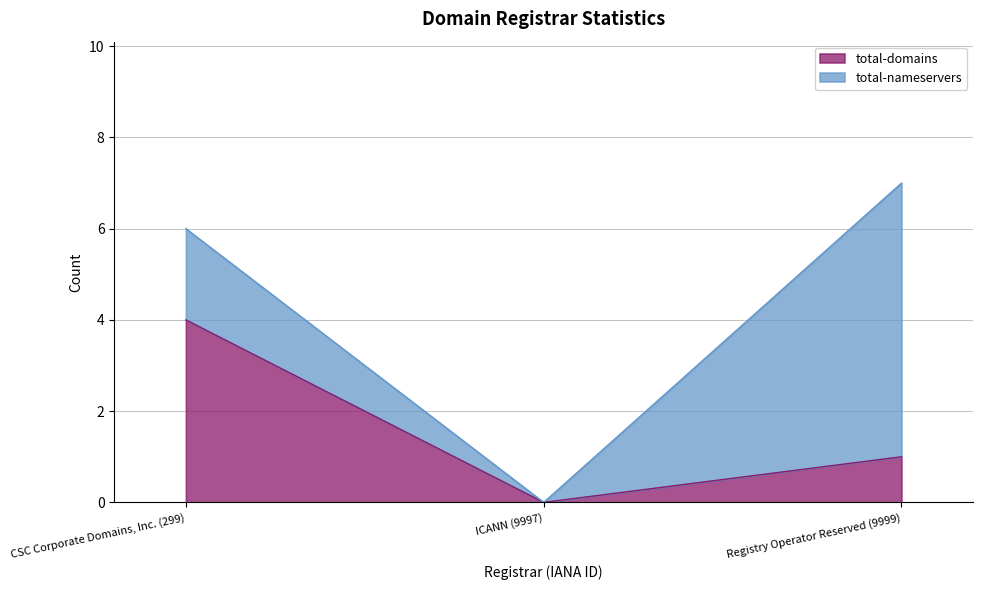

What is the difference between the maximum and minimum values?

4